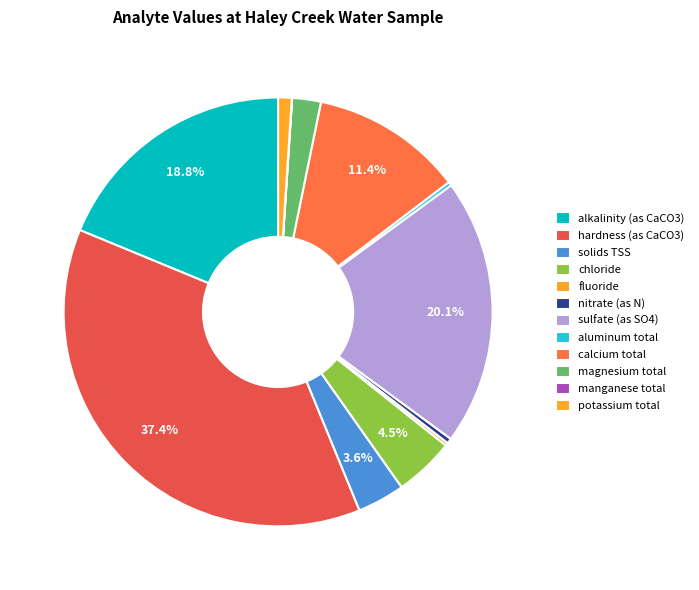

Count the number of slices in the pie.

12